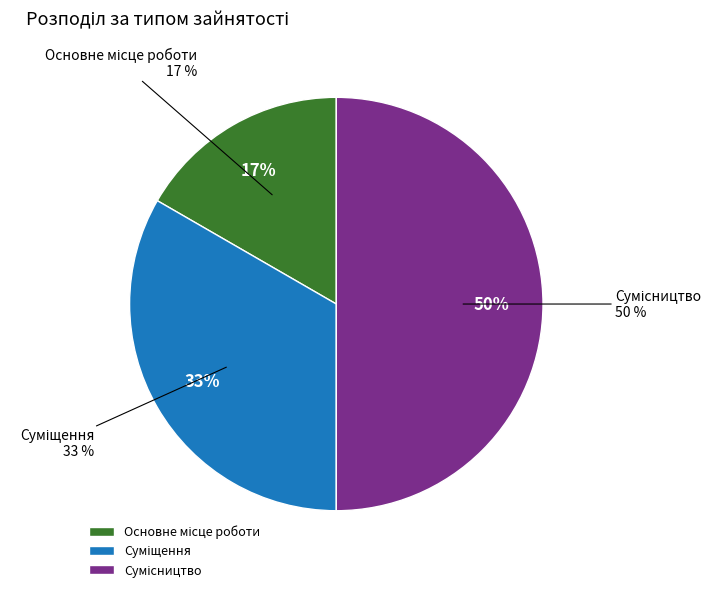

To the nearest percent, what portion does Сумісництво represent?

50%